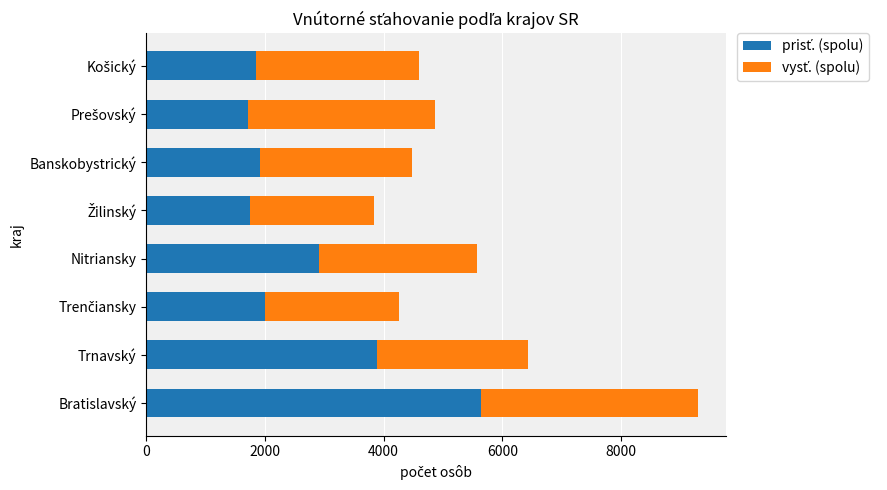

At which category is the sum across all series the highest?

Bratislavský